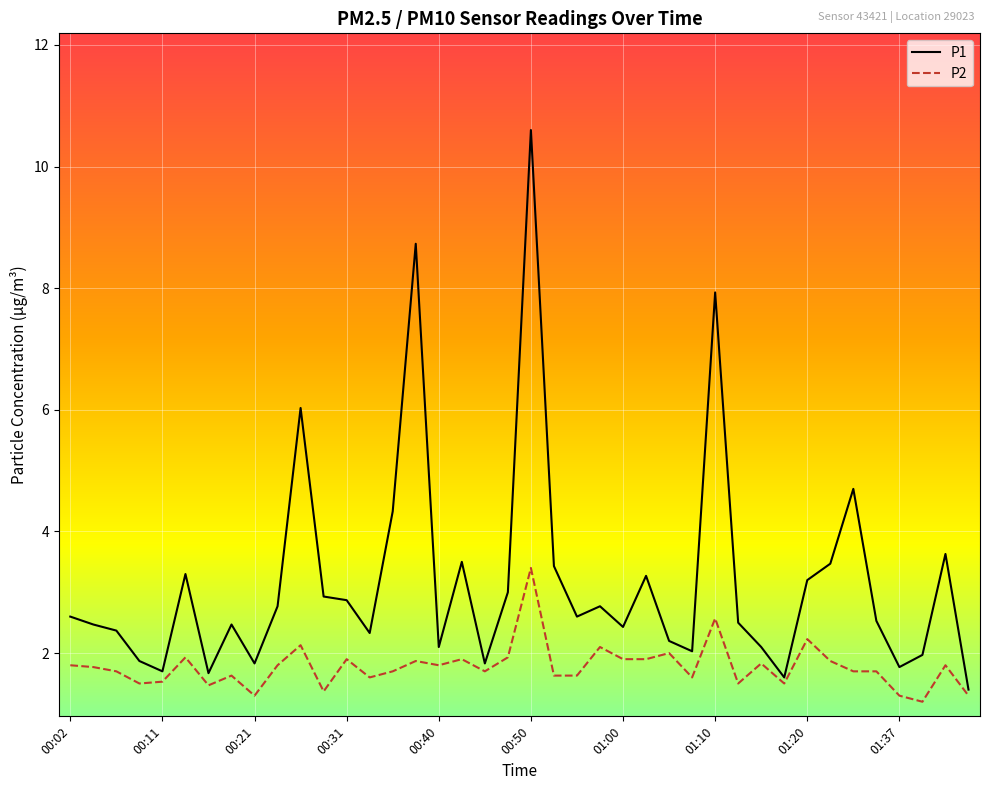

What is the minimum value for P1?

1.4